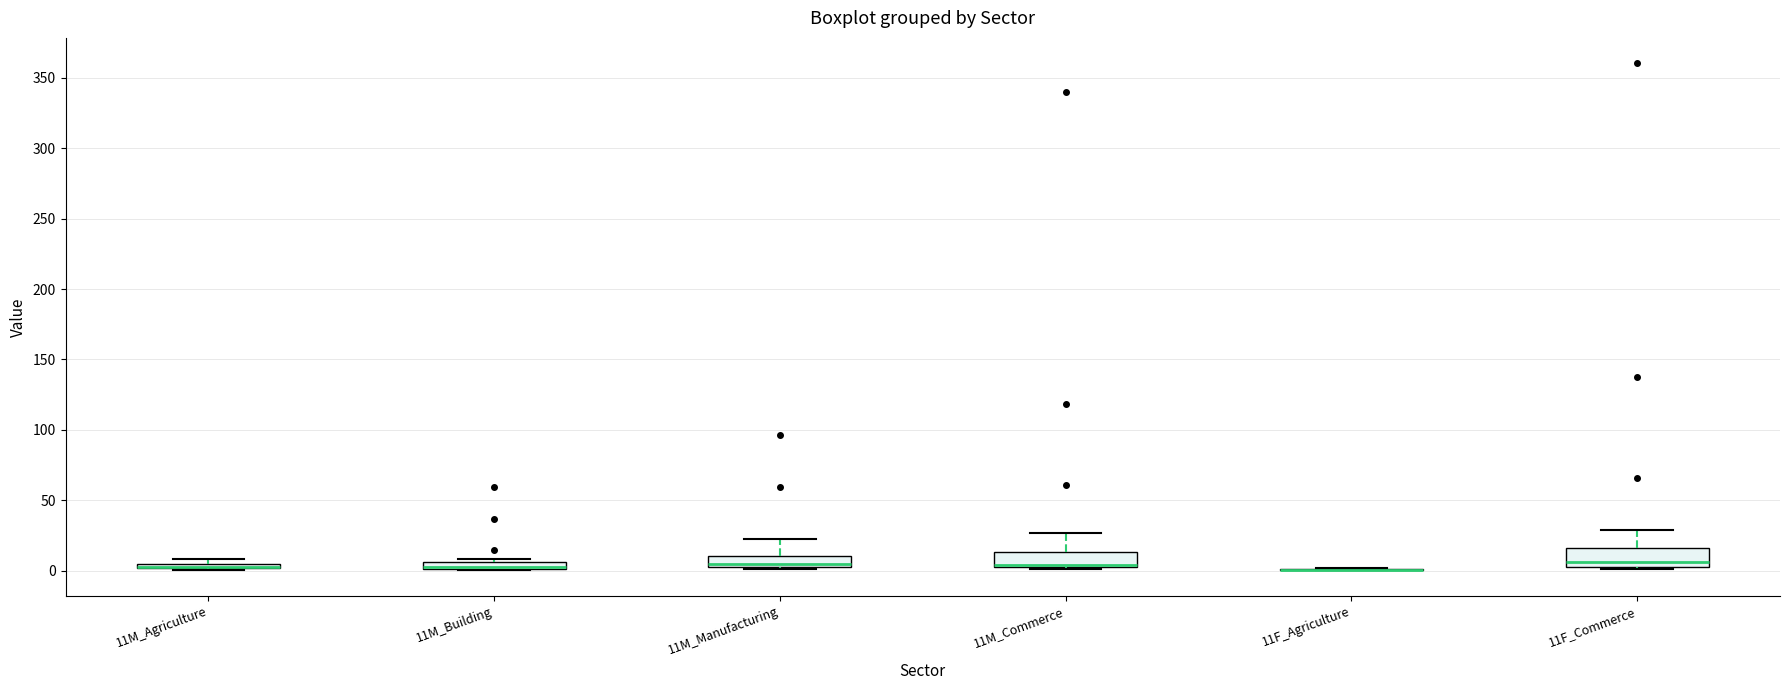

Where is the upper edge of the box for 11M_Building on the y-axis? The values are not printed on the chart, so give them approximately, as read against the axis.

5